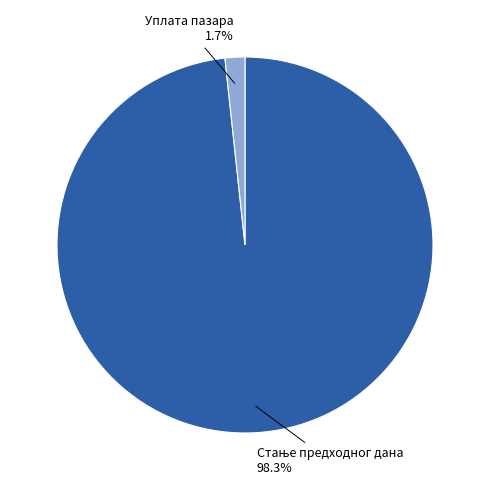

What is the smallest slice in the pie chart?

Уплата пазара